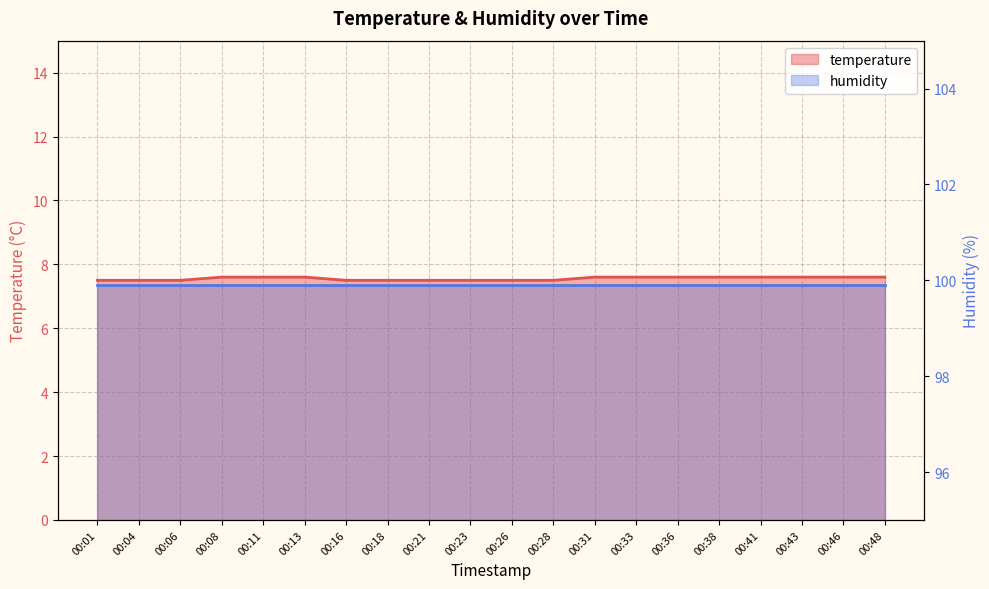

The chart shows a value of 13.4 at 00:23. True or false?

False